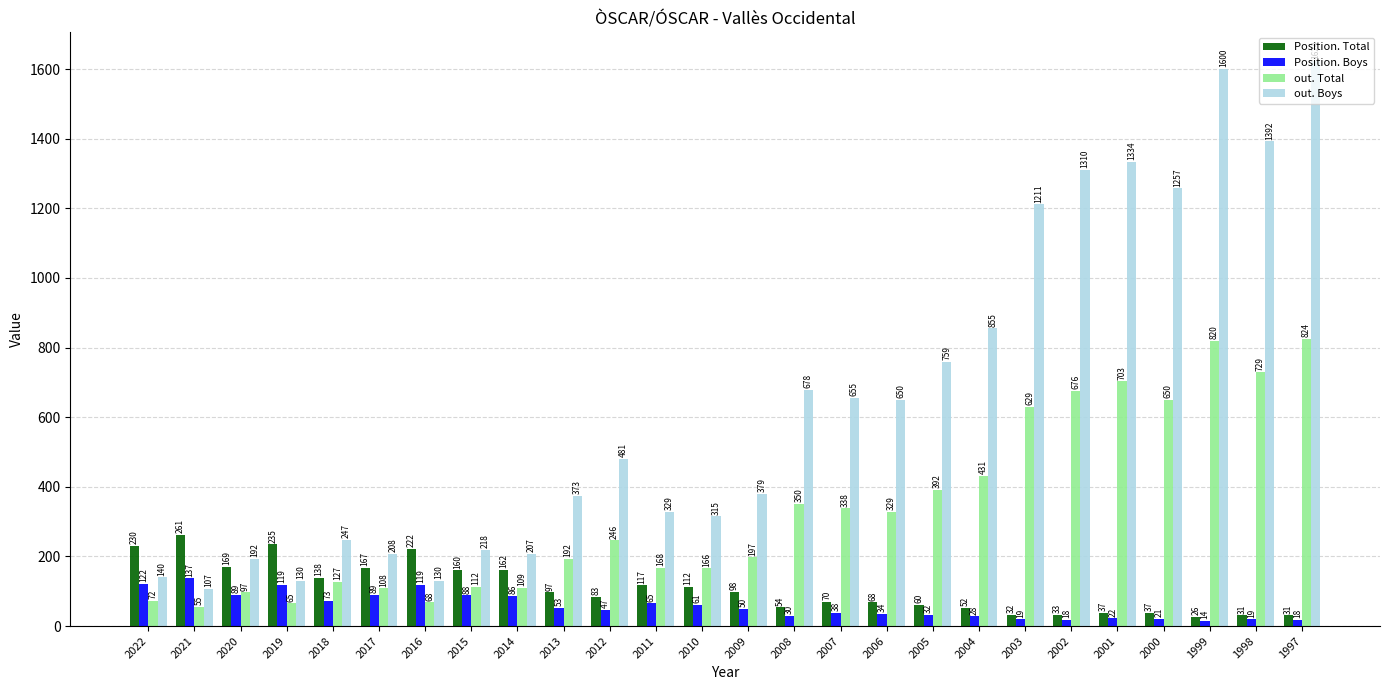

At which category is the sum across all series the highest?

1997